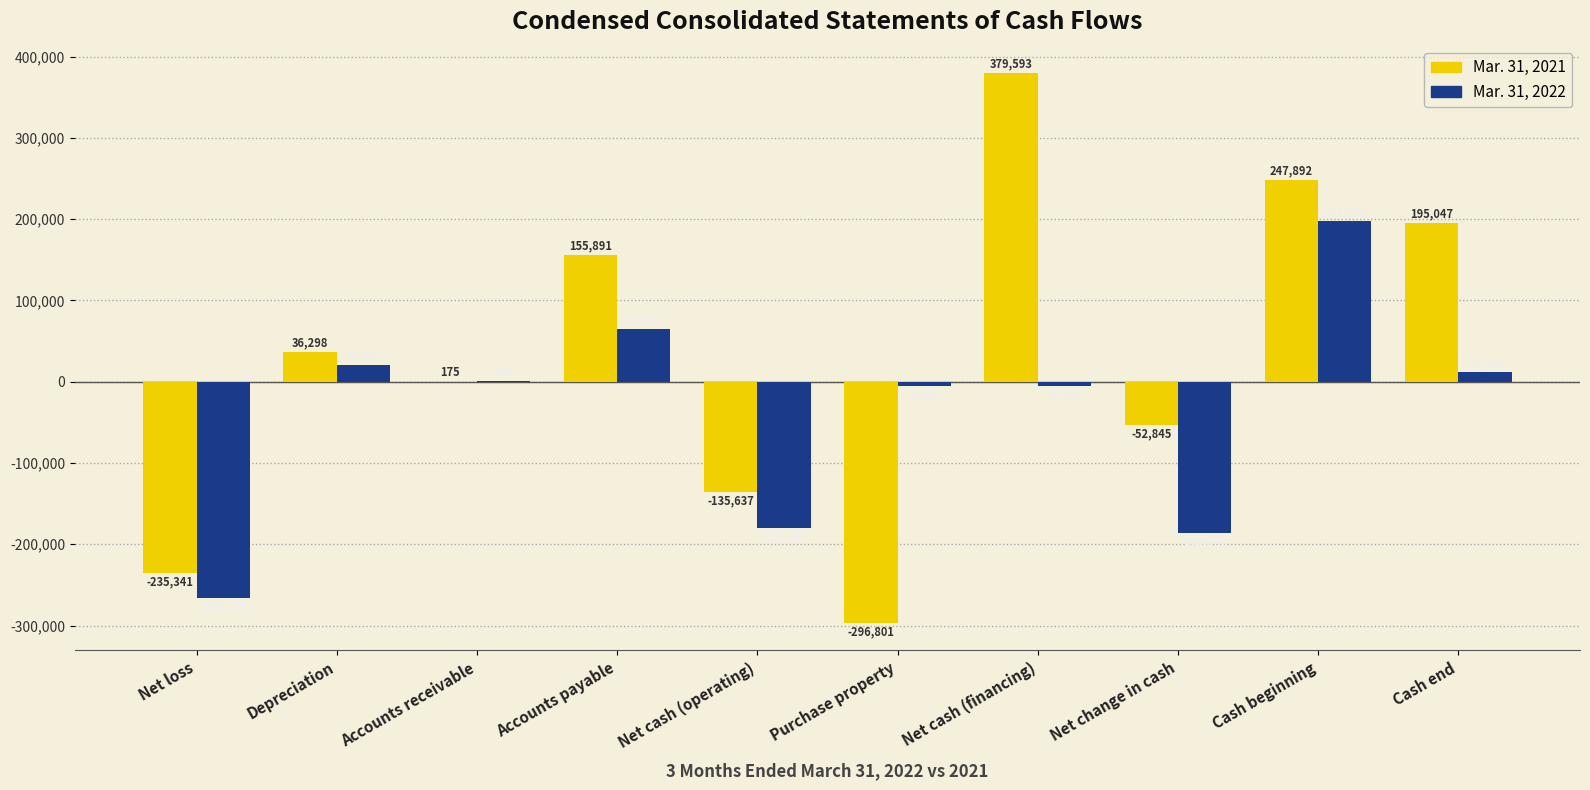

True or false: Mar. 31, 2022 has a value of -185942 at Net change in cash.

True